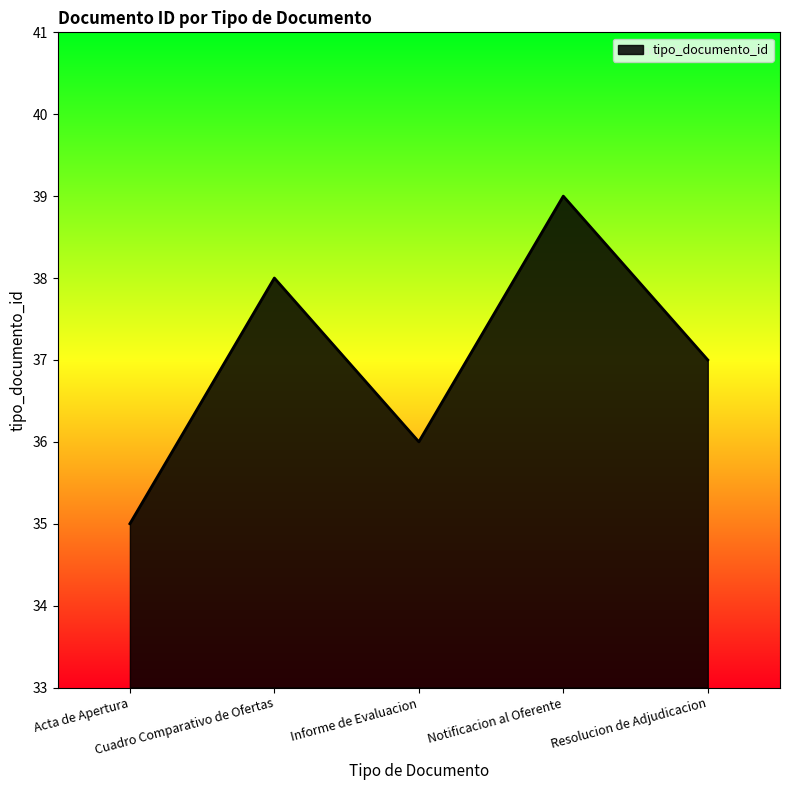

Rank the categories by value from lowest to highest.

Acta de Apertura, Informe de Evaluacion, Resolucion de Adjudicacion, Cuadro Comparativo de Ofertas, Notificacion al Oferente